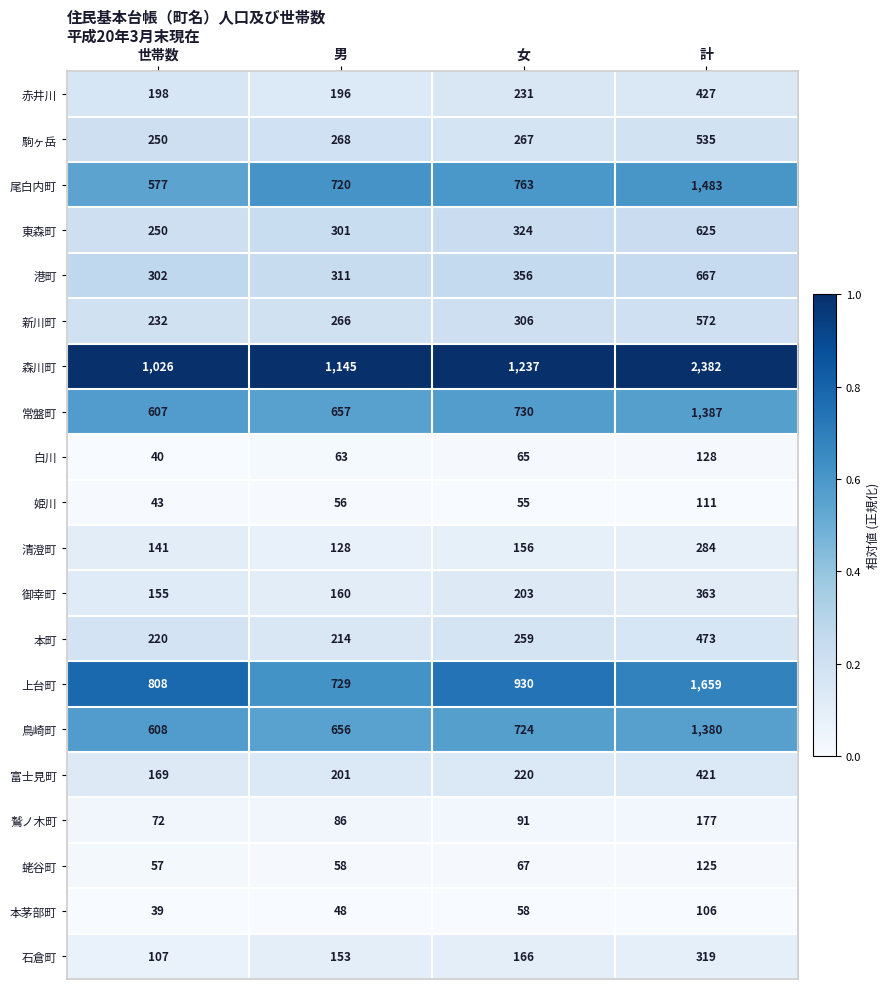

Which category has the lowest value in the 上台町 series?

男